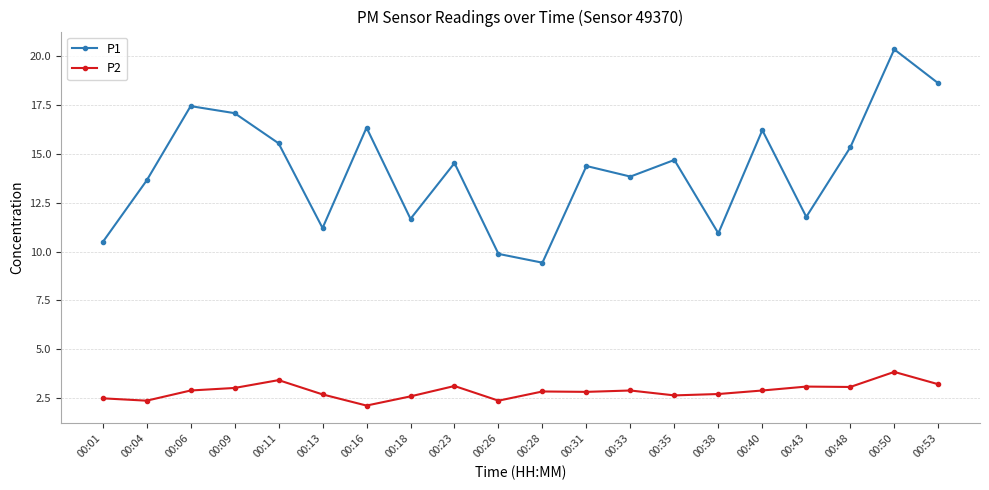

What is the maximum value for P2?

3.9